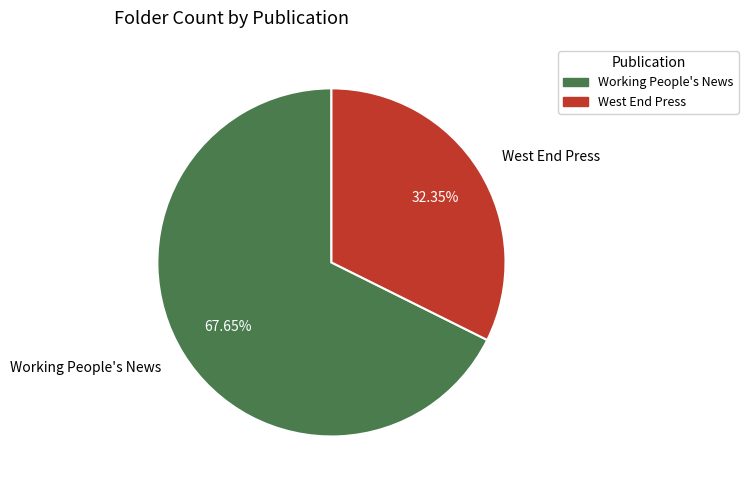

What percentage is the West End Press slice, to the nearest percent?

32%